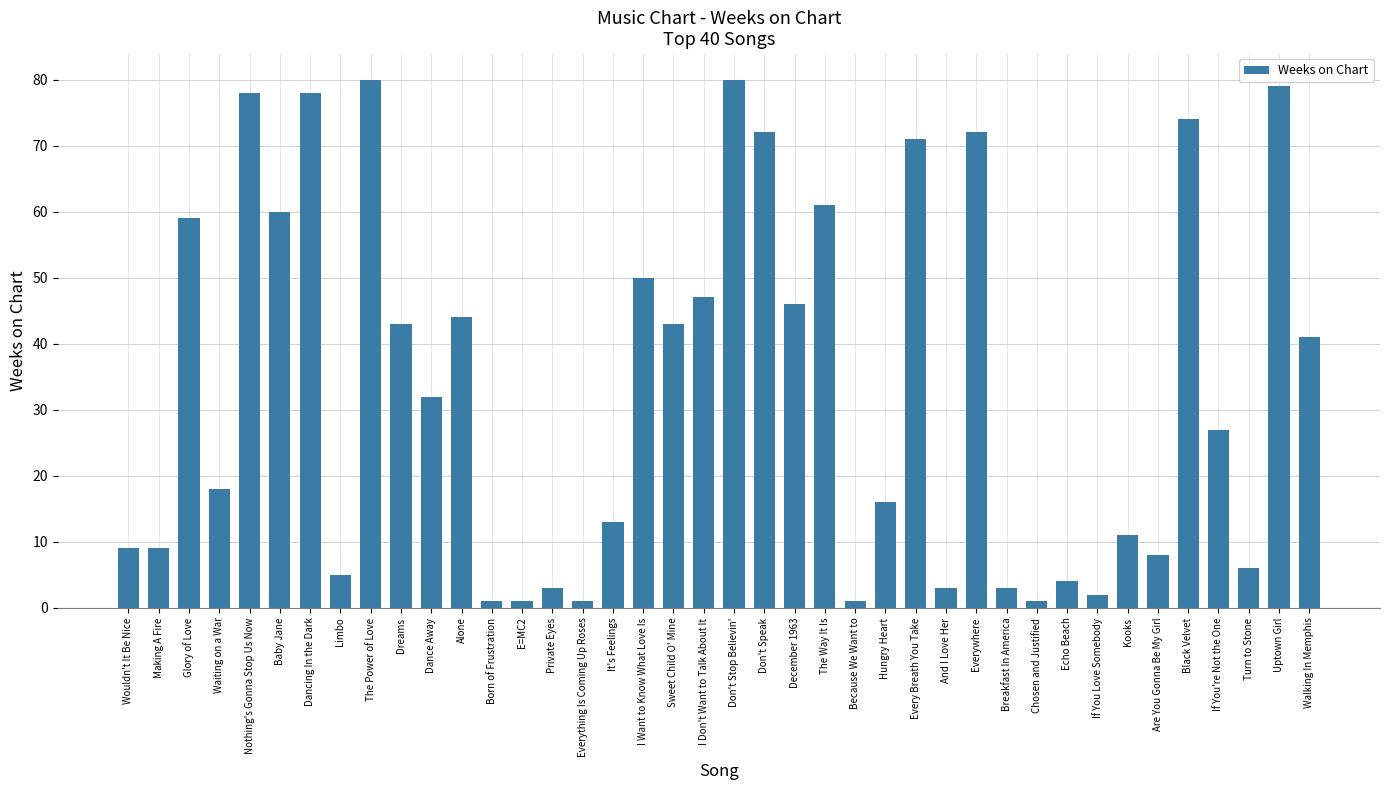

What is the change in value from Nothing's Gonna Stop Us Now to Sweet Child O' Mine?

-35